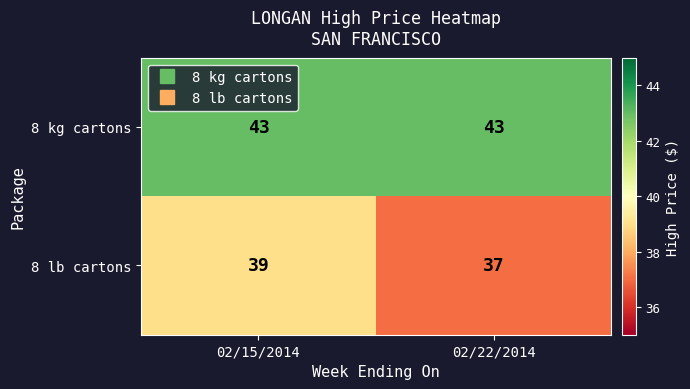

Which label corresponds to the smallest value in the chart?

02/22/2014